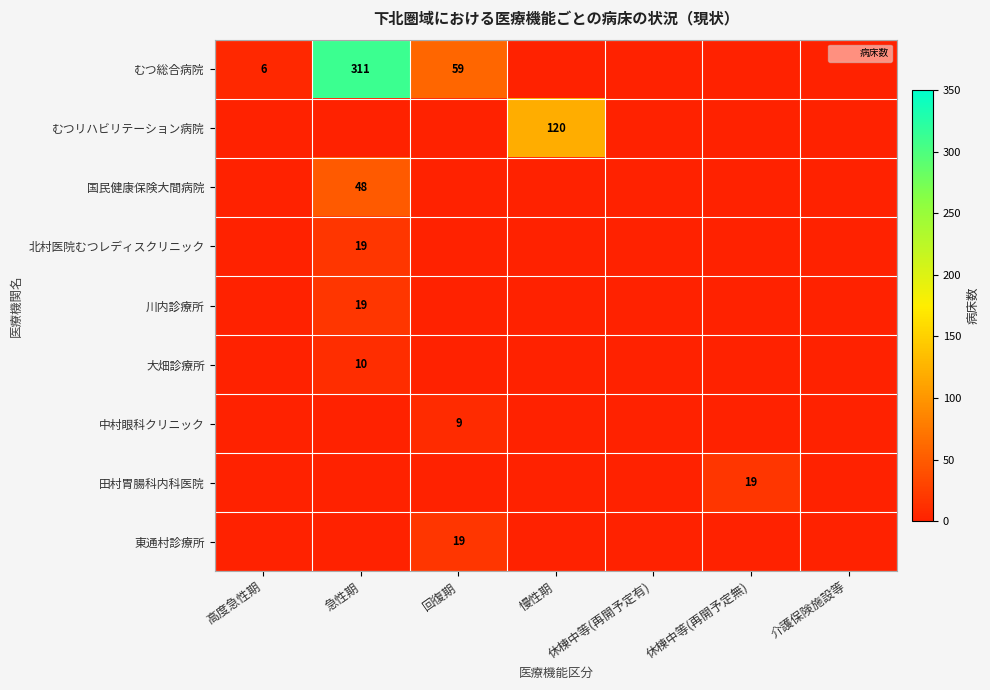

At how many categories does at least one series exceed 153?

1